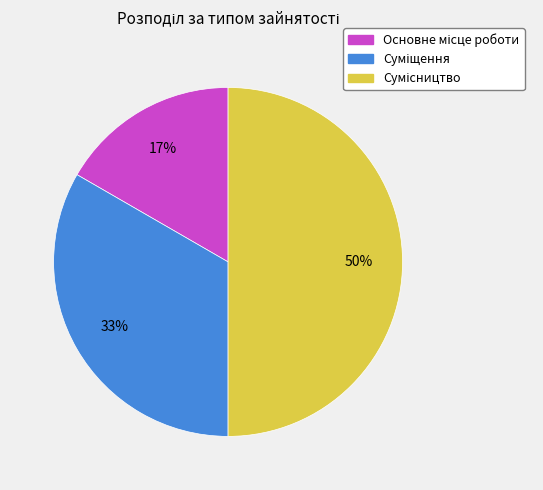

How many segments does this pie chart have?

3